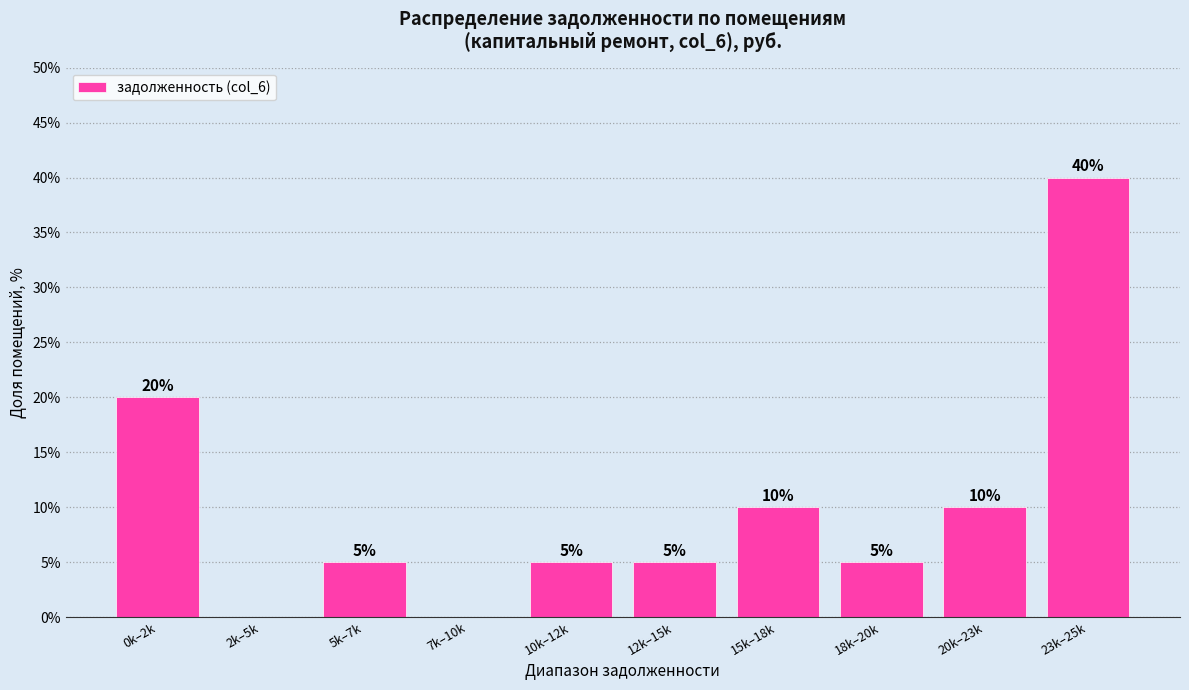

Reading right to left, extract all data points from this chart.

23k–25k=40	20k–23k=10	18k–20k=5	15k–18k=10	12k–15k=5	10k–12k=5	7k–10k=0	5k–7k=5	2k–5k=0	0k–2k=20